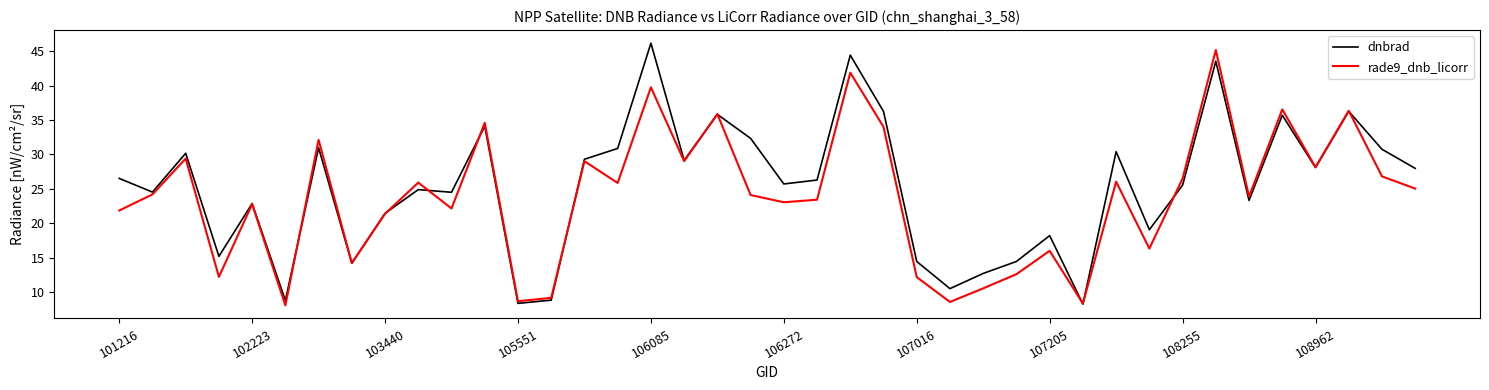

What is the minimum value for rade9_dnb_licorr?

8.1